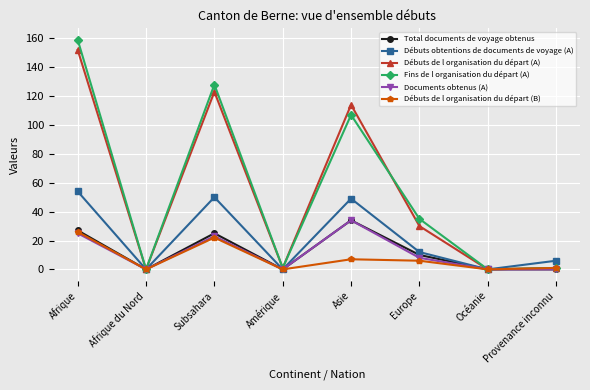

Which category has the highest value across all series?

Afrique